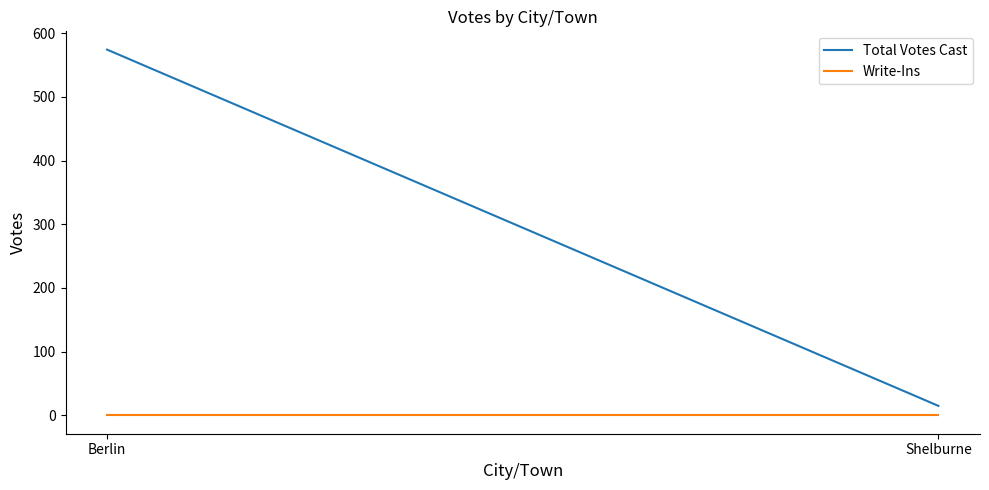

Where is Write-Ins nearest to the value 0?

Berlin